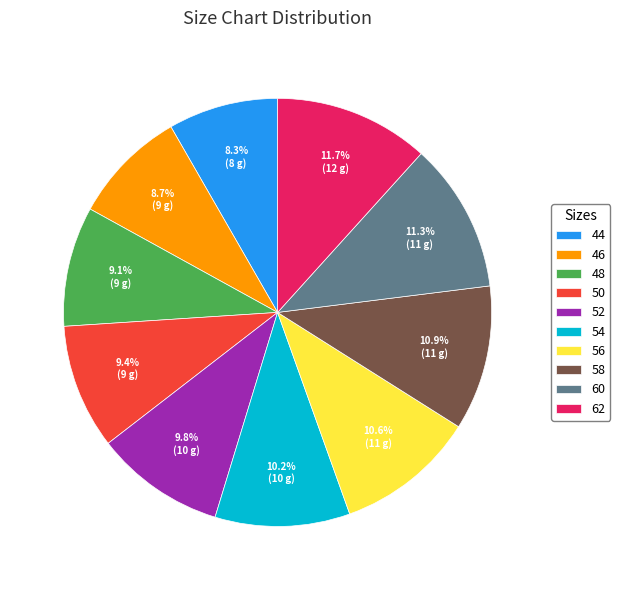

Combined, do 46 and 56 account for over 50%?

No